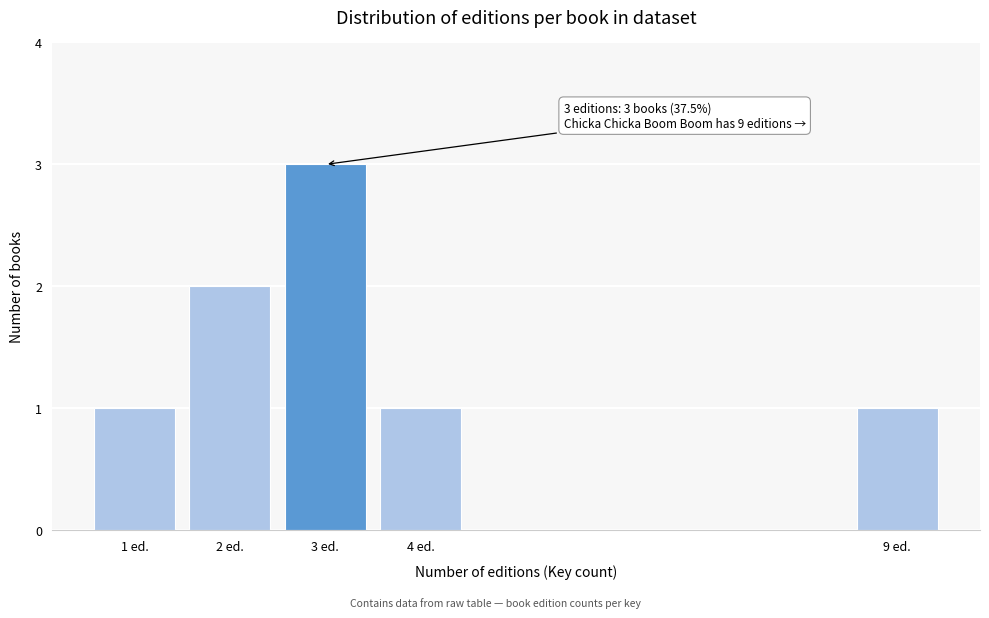

Reading right to left, extract all data points from this chart.

1	1	3	2	1